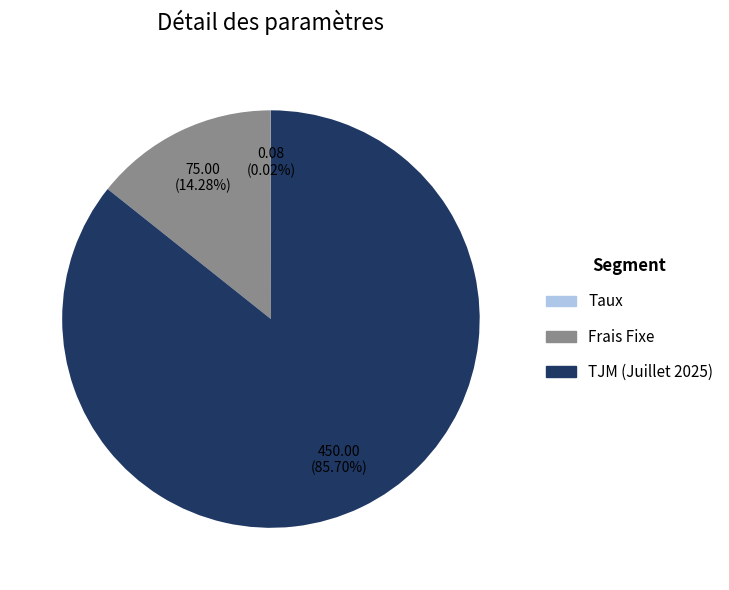

What is the total percentage of TJM (Juillet 2025) and Frais Fixe?

100.0%